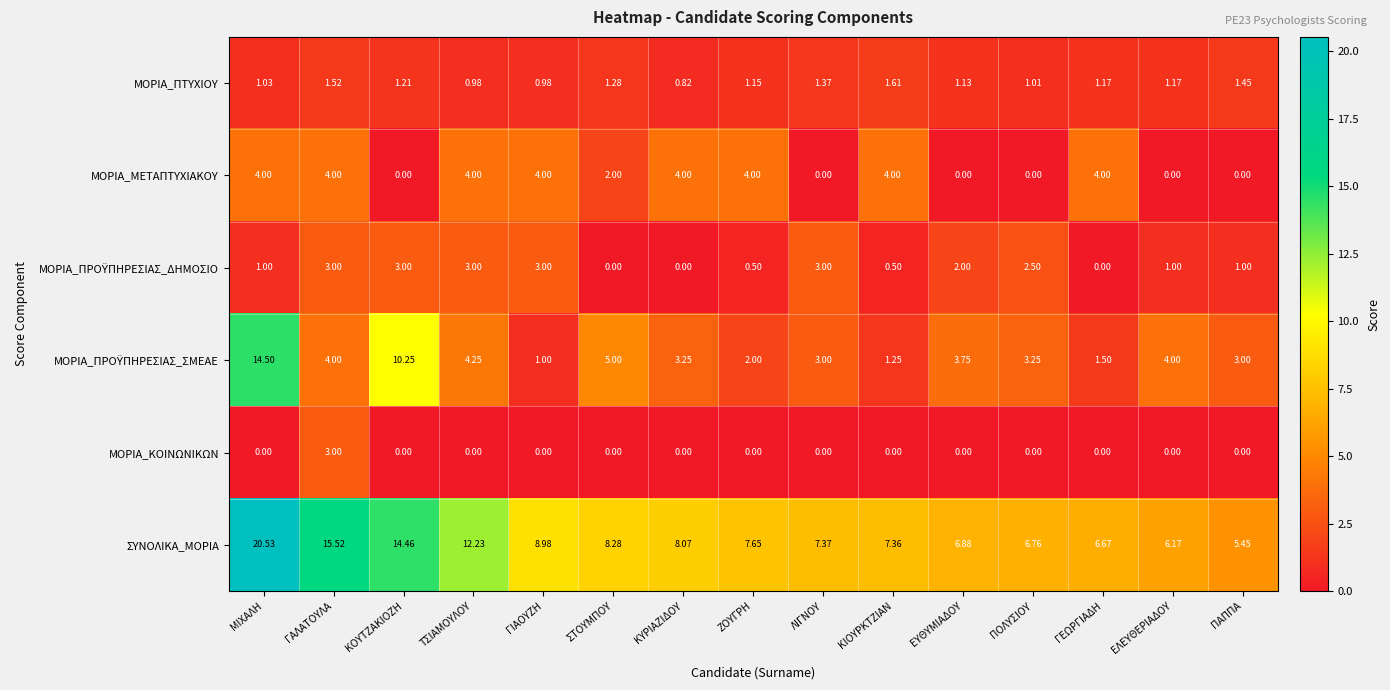

What is the difference between the highest and lowest values at ΚΟΥΤΖΑΚΙΟΖΗ?

14.5